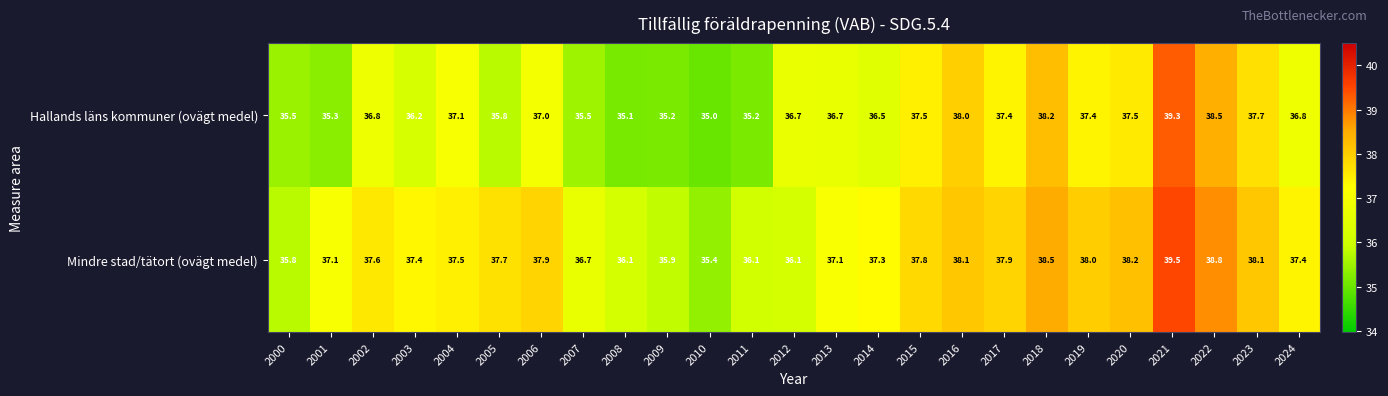

Which category has the lowest value across all series?

2010